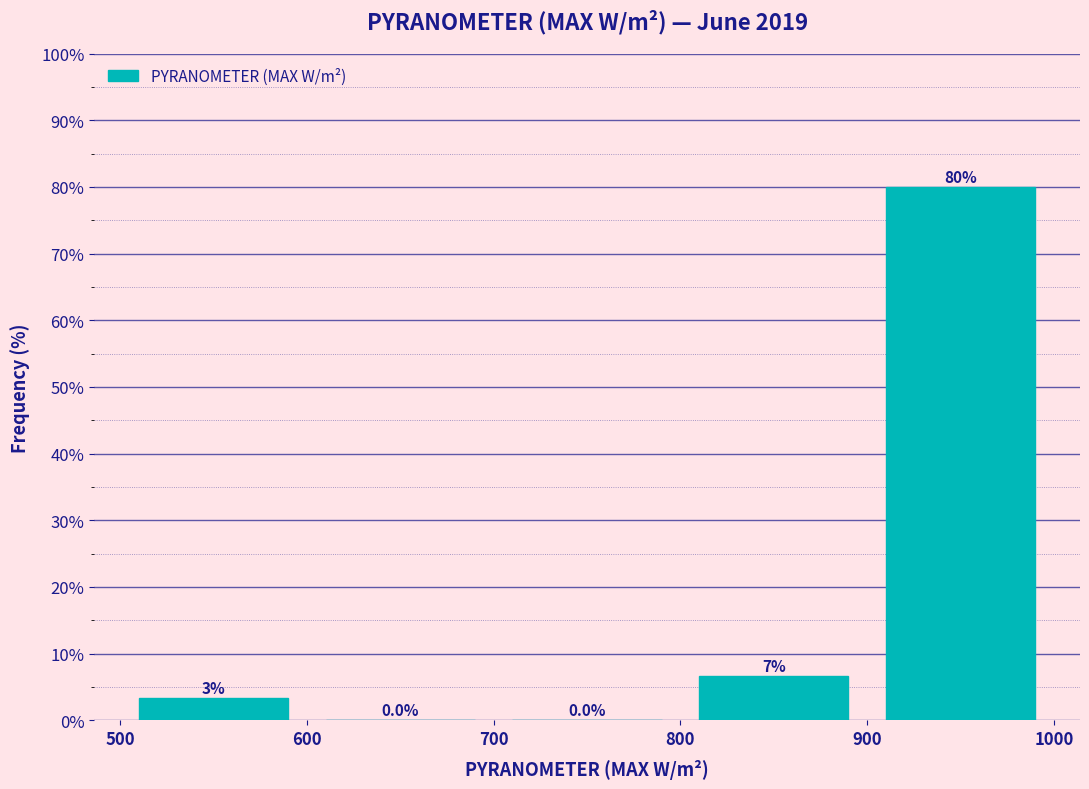

Over which range of the x-axis is the bar tallest?

900 to 1000